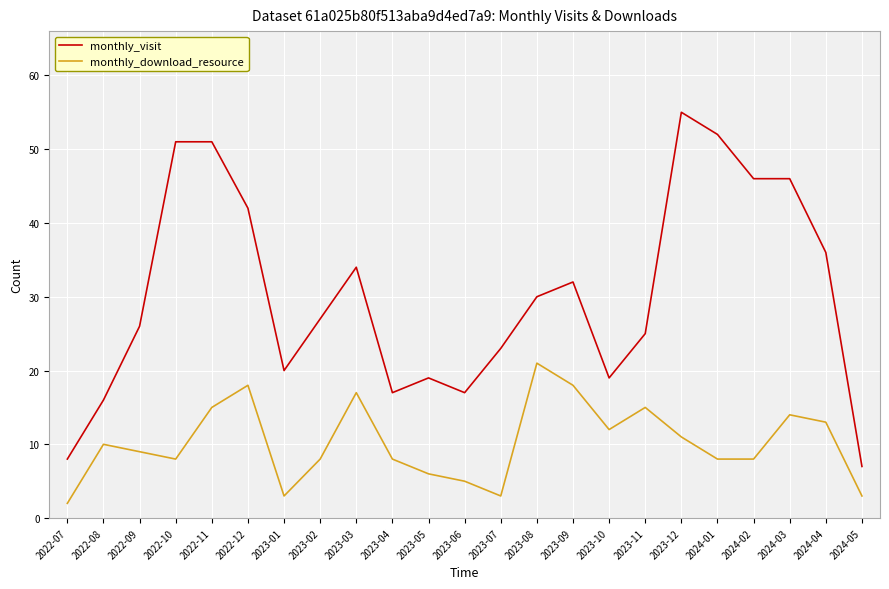

Is the value of monthly_visit at 2024-03 greater than the value of monthly_download_resource at 2023-06?

Yes